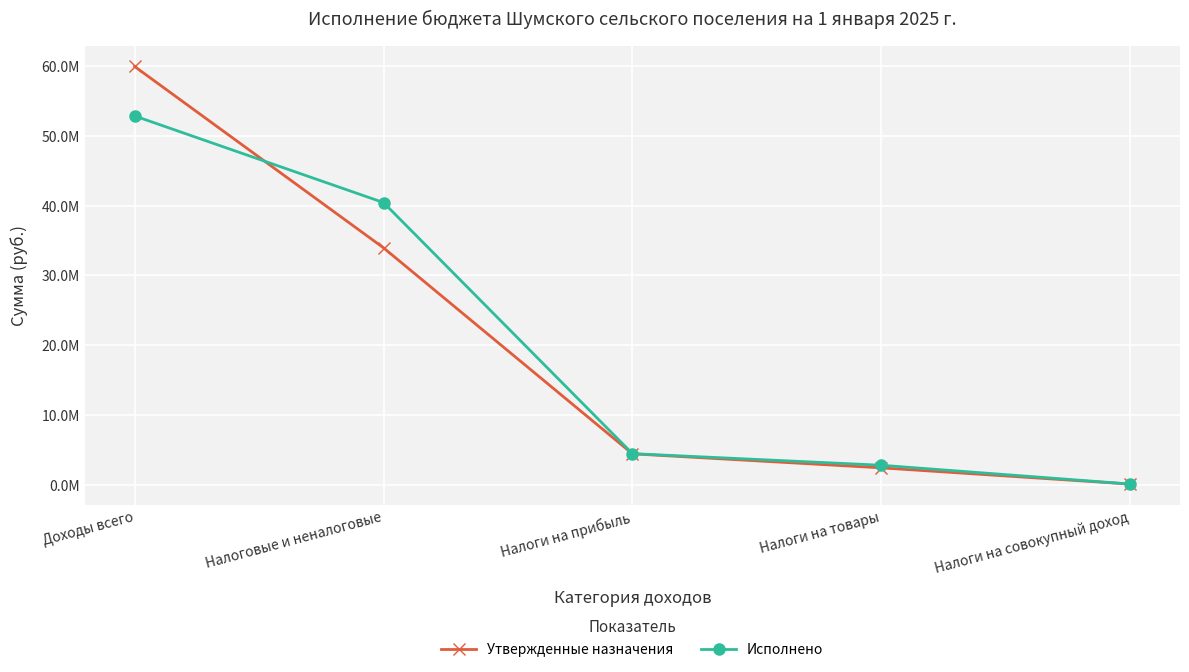

Which category has the highest value across all series?

Доходы всего